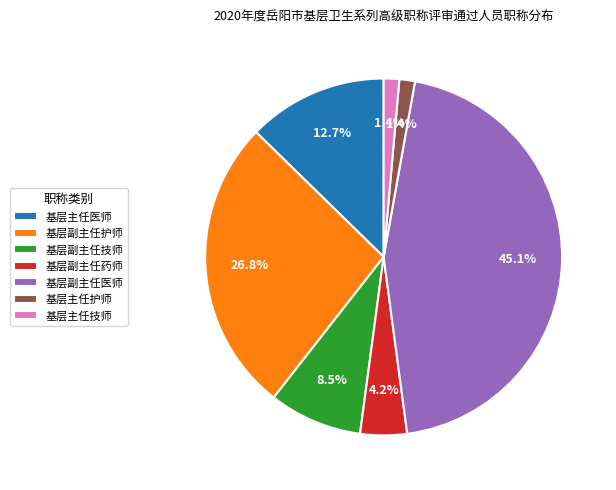

Which slice is the largest?

基层副主任医师